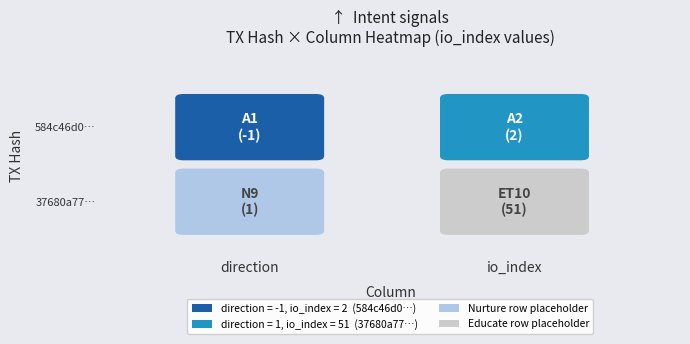

Which series has the widest spread of values?

37680a77f40c2dd4b8c6fa617e1a959ae1a3acd